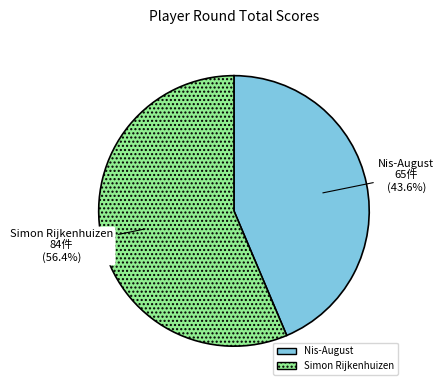

To the nearest percent, what percentage of the pie is Simon Rijkenhuizen?

56%